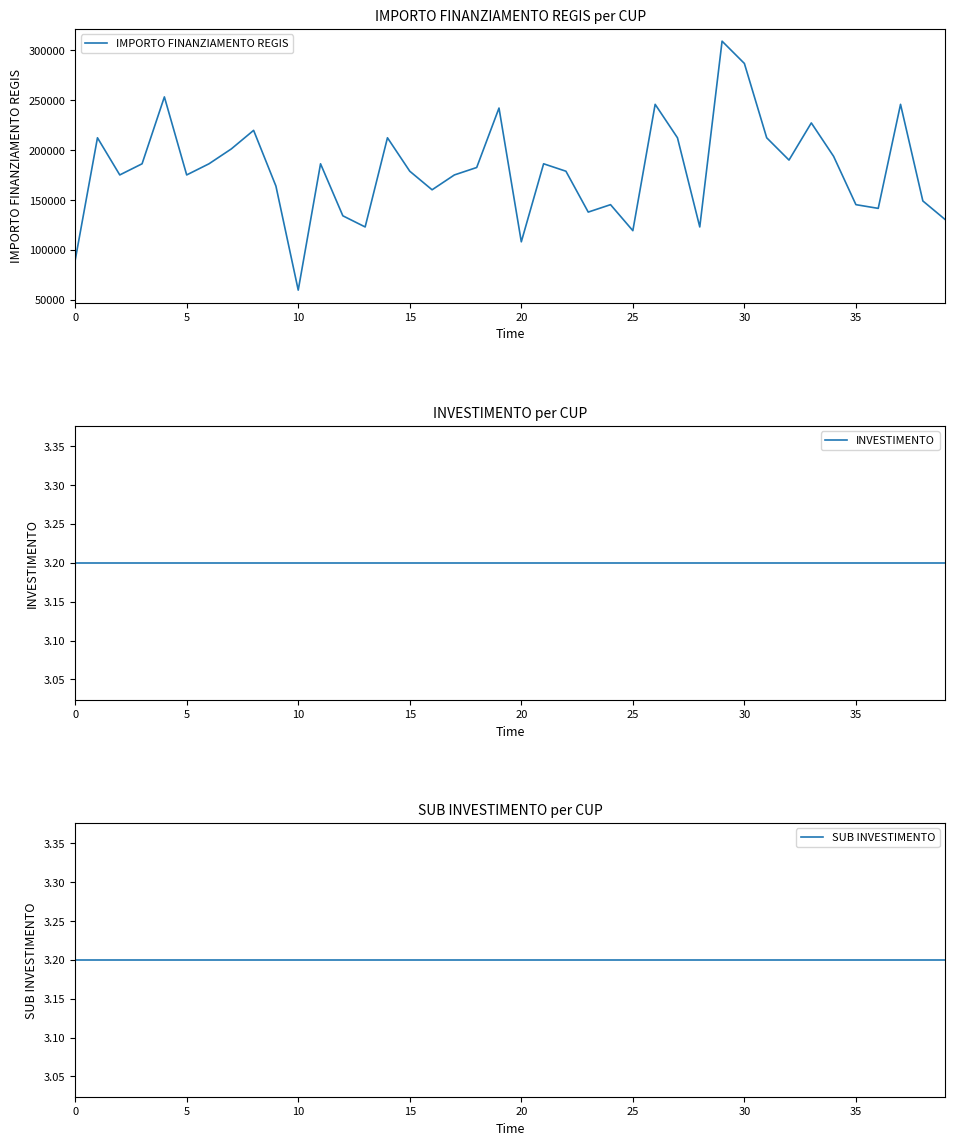

Which series changed the most between 25 and 31?

IMPORTO FINANZIAMENTO REGIS